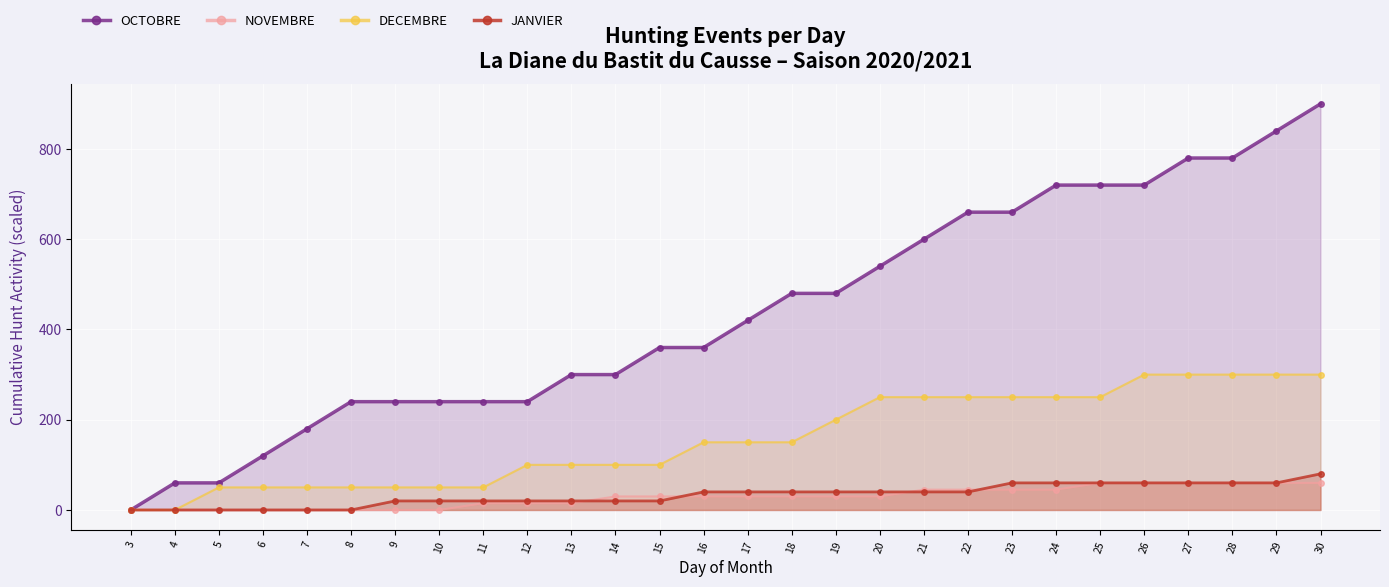

Is it true that NOVEMBRE equals 60 at 25?

True